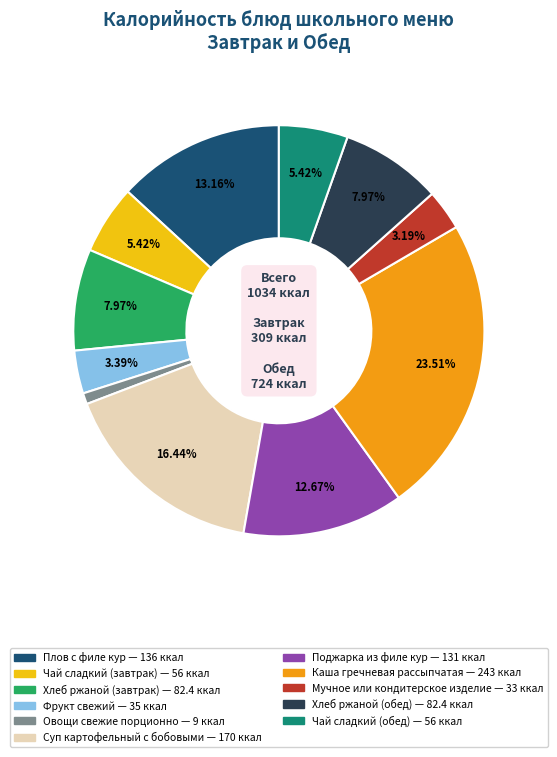

What percentage is the Хлеб ржаной (обед) slice, to the nearest percent?

8%